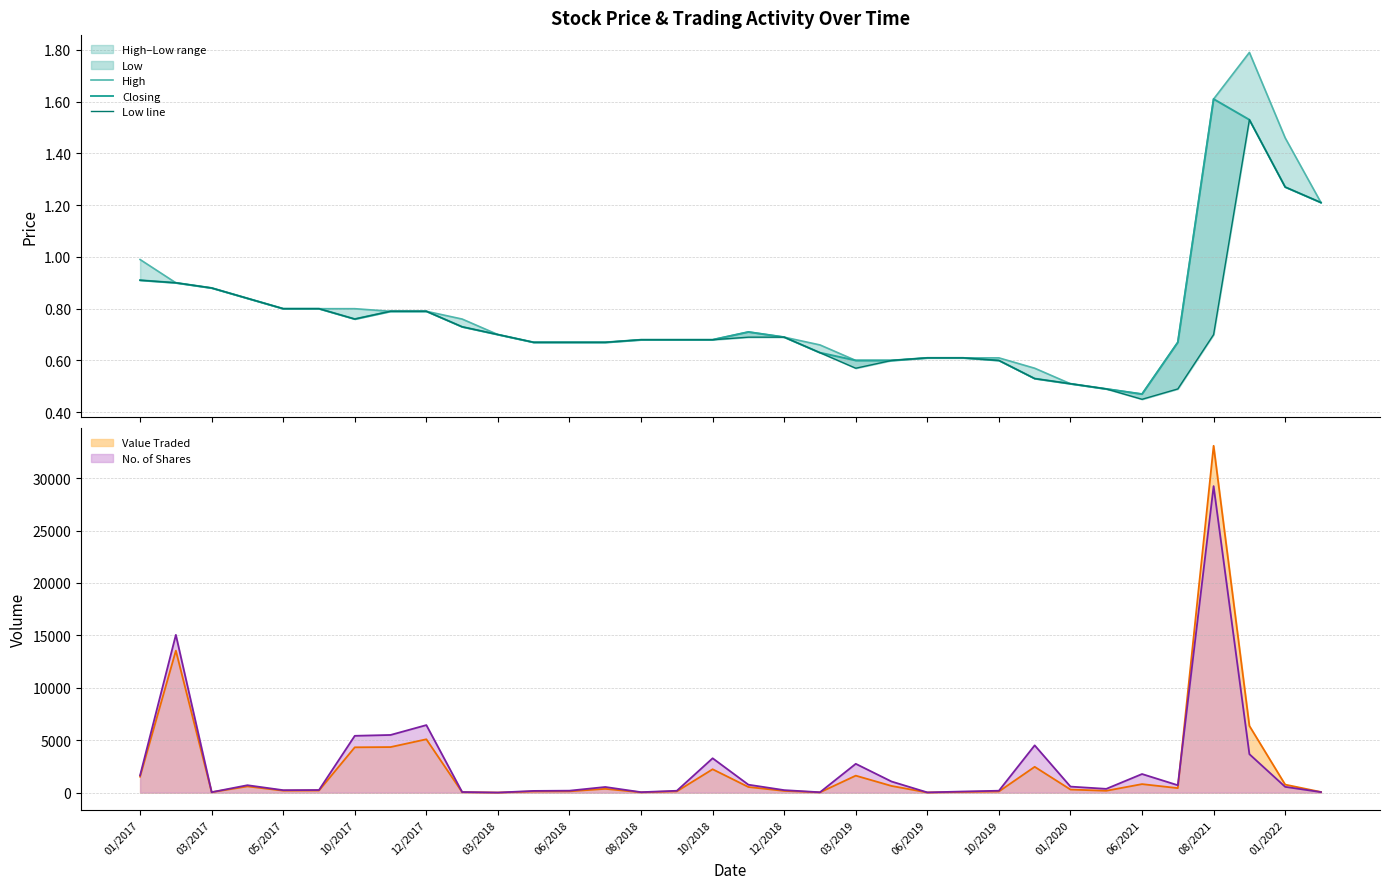

What is the maximum value for No. of Shares?

29241